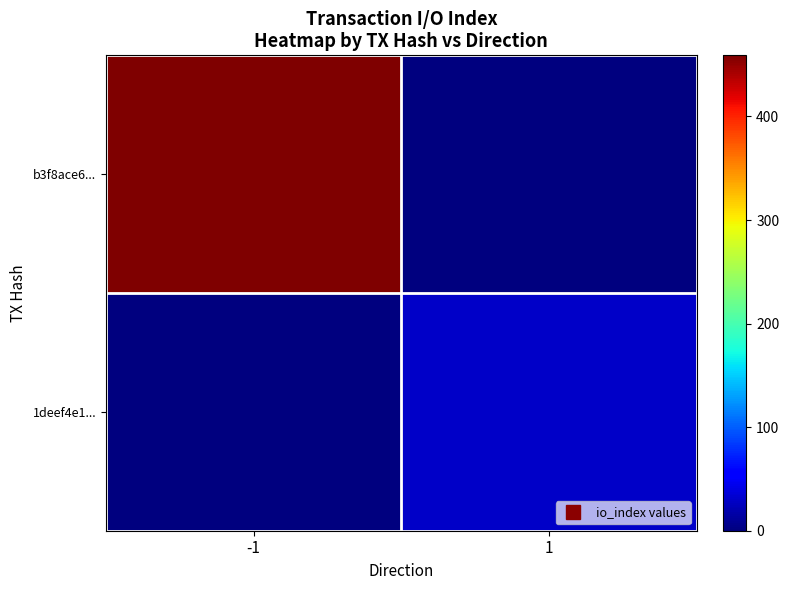

What is the spread (max minus min) of values at 1?

30